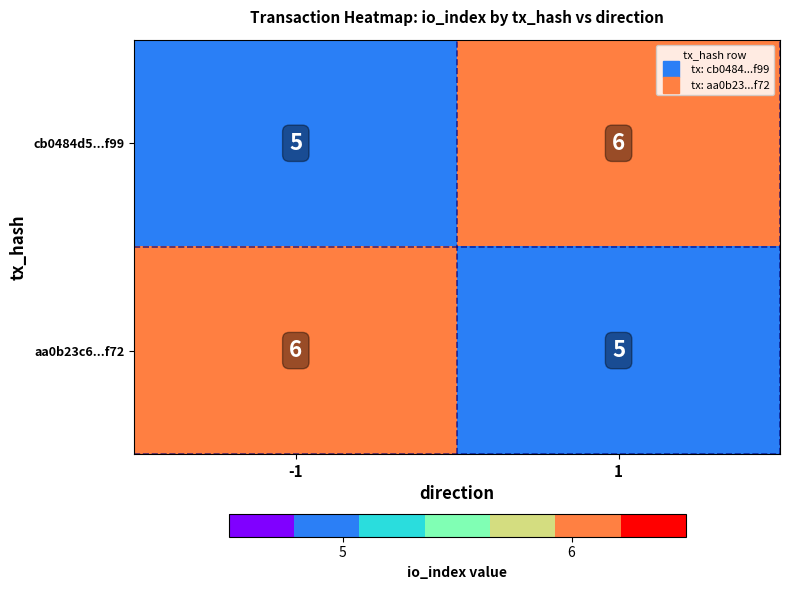

What is the greatest value displayed?

6